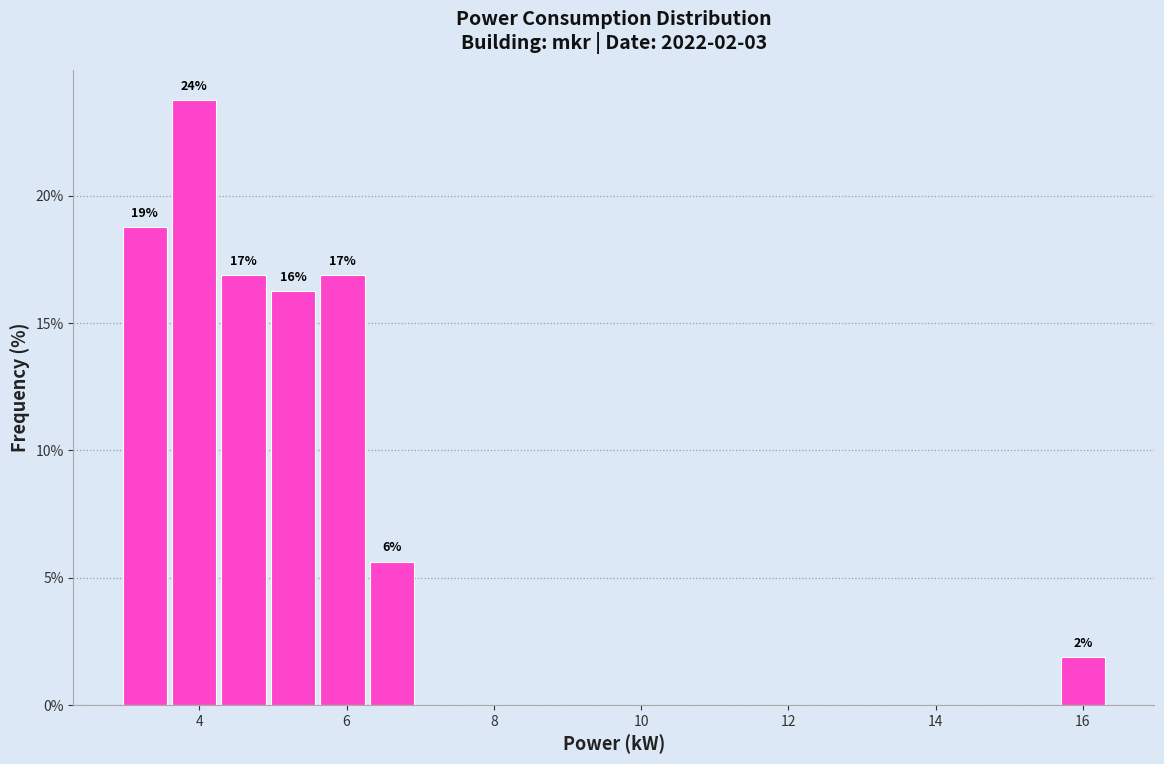

Read against the x-axis, roughly where is the centre of the tallest bar?

4.0